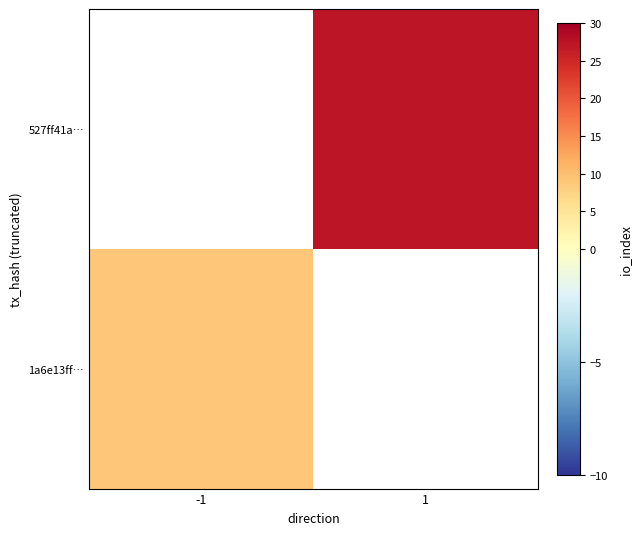

How many distinct data groups are displayed?

2